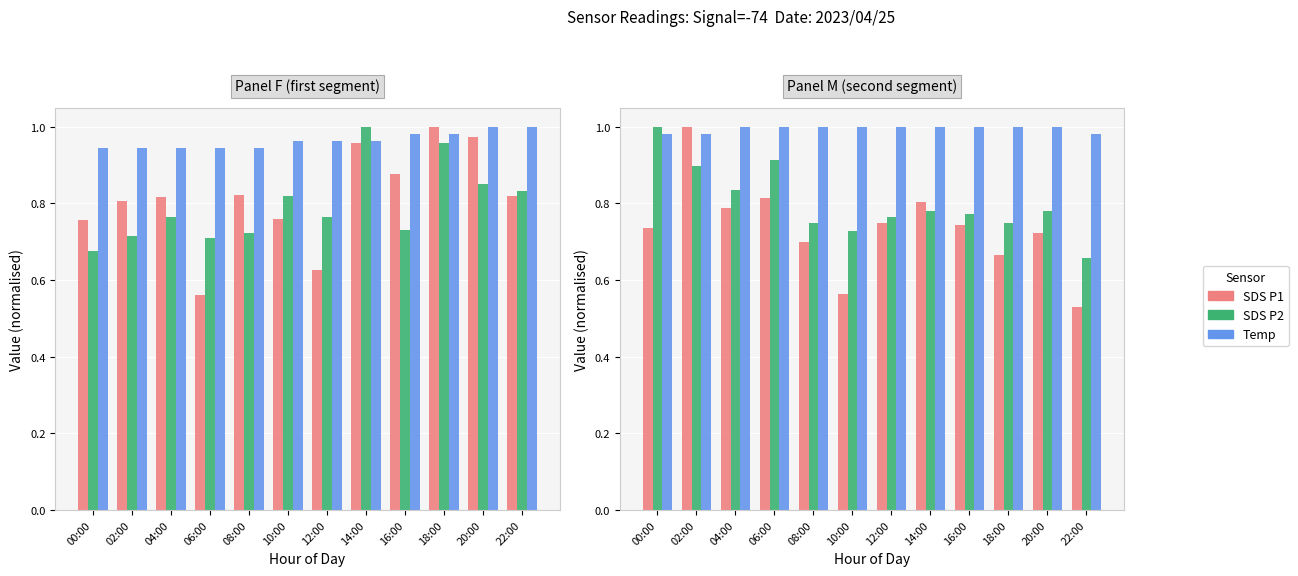

At 08:00, list the series in order from largest to smallest.

Temp, SDS P2, SDS P1